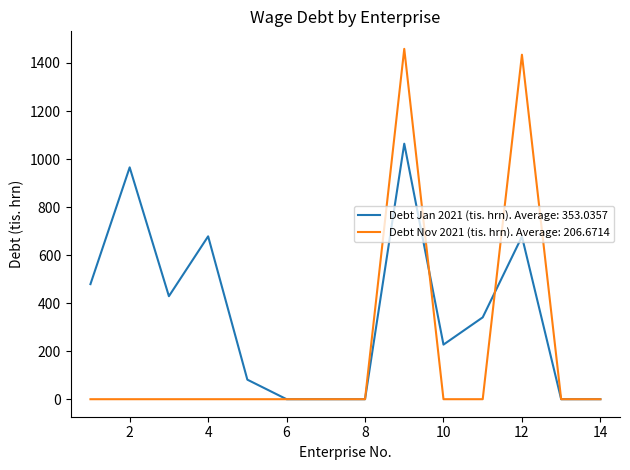

Count the number of data series in this chart.

2